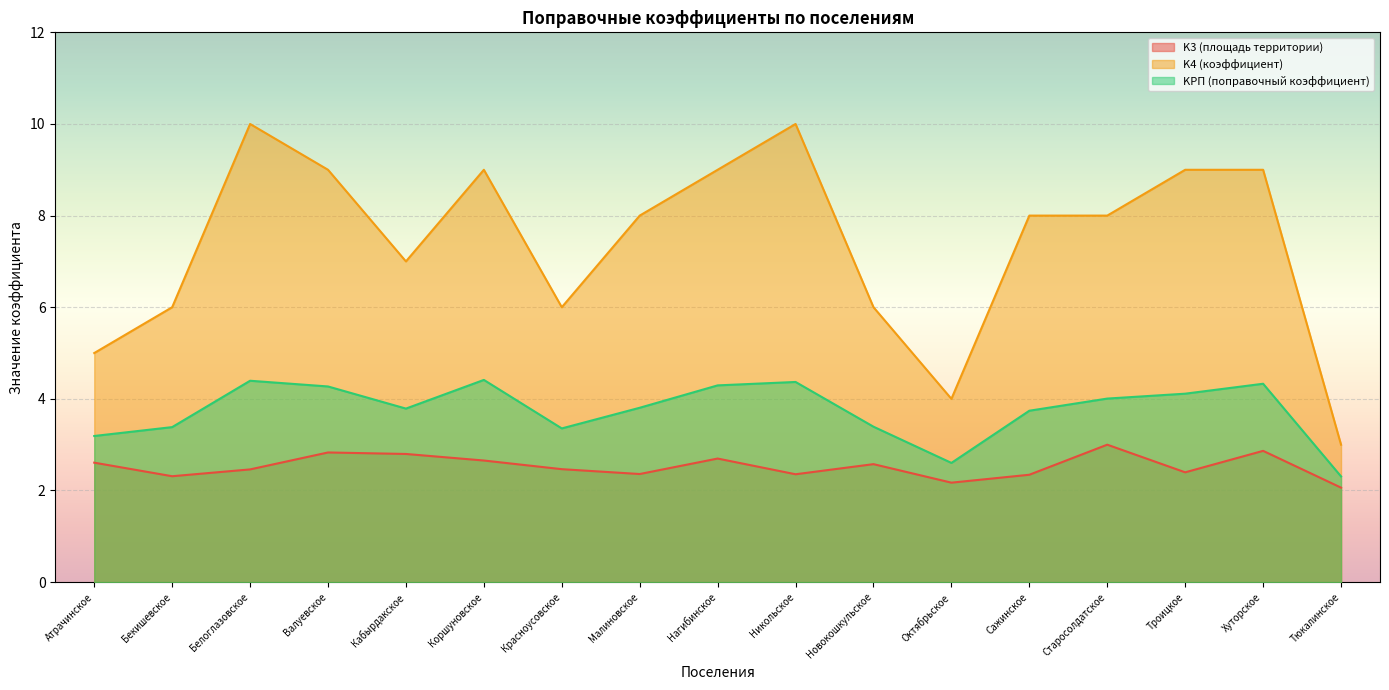

What is the difference between the highest and lowest values at Тюкалинское?

0.9